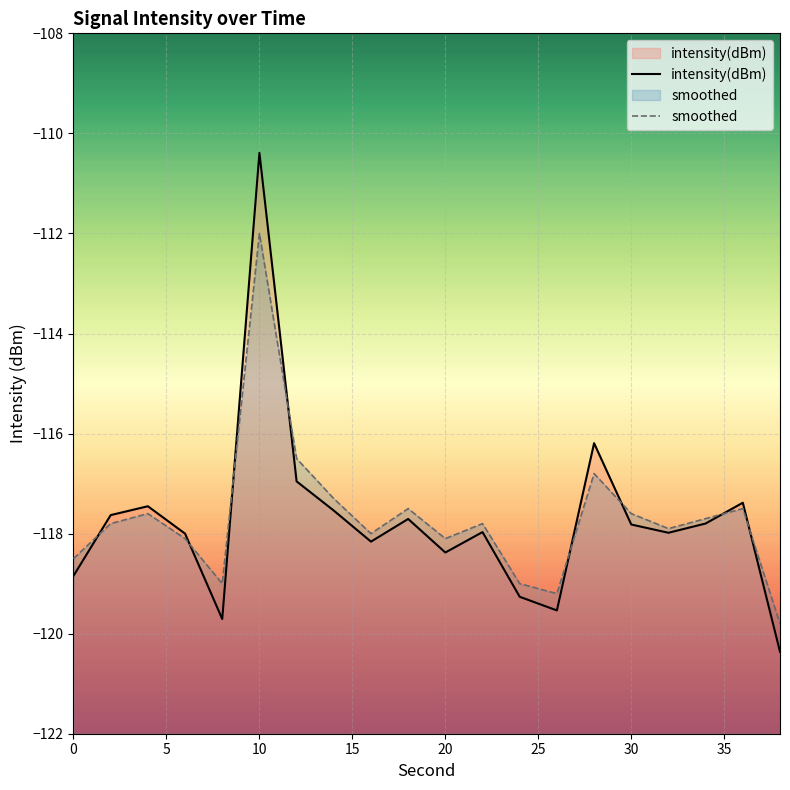

What is the total value across all series at 15?

-236.1